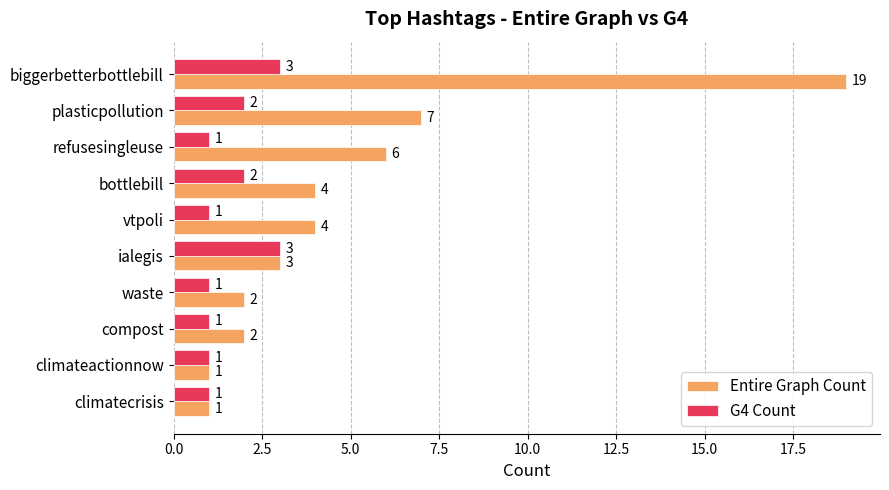

Which series has the largest total across all categories?

Entire Graph Count